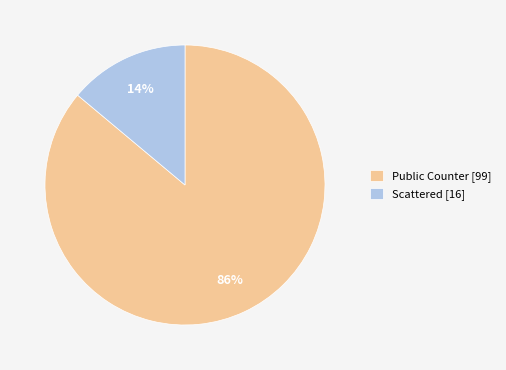

Does any single category account for the majority?

Yes